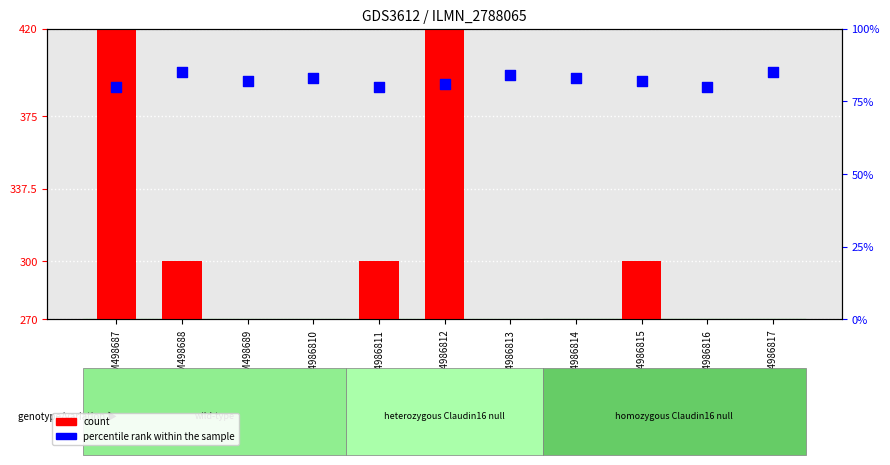

Which series contains the lowest Y value?

percentile rank within the sample